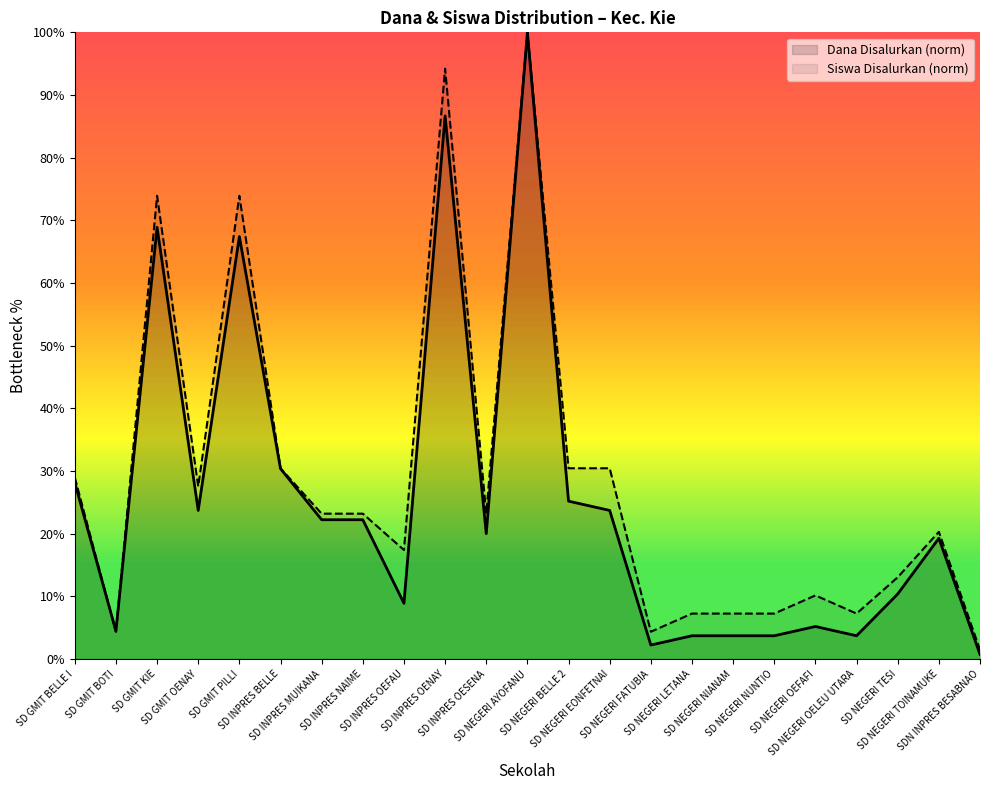

At which category does the chart reach its minimum across all series?

SDN INPRES BESABNAO